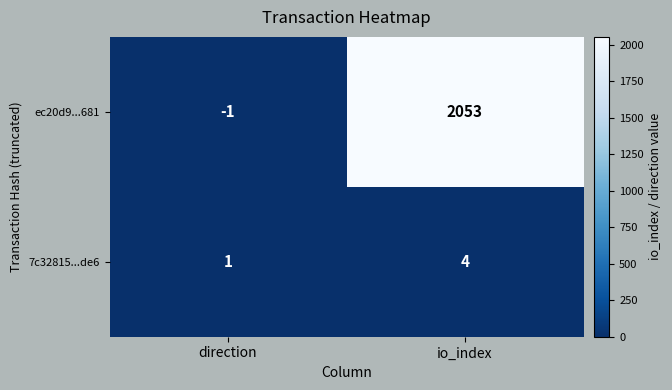

What is the difference between the maximum and minimum values in the ec20d9...681 series?

2054